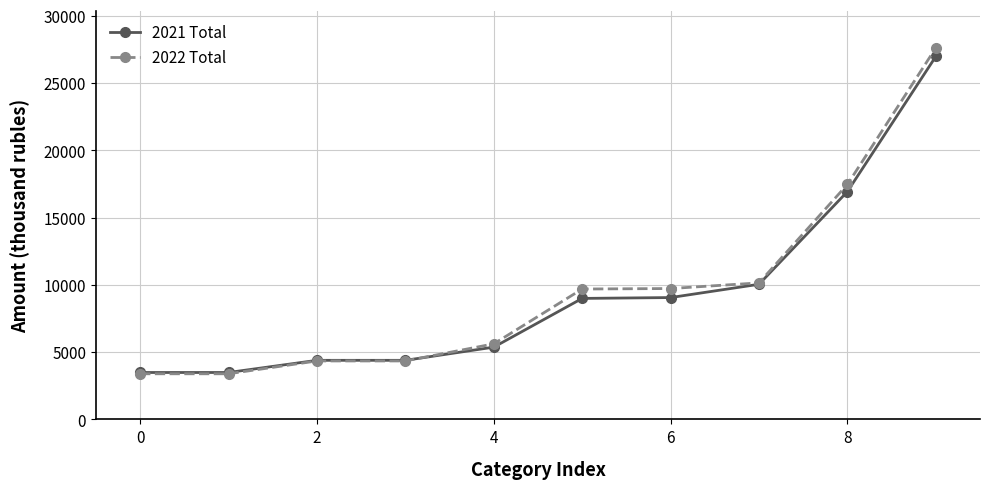

What is the minimum value for 2021 Total?

3485.8